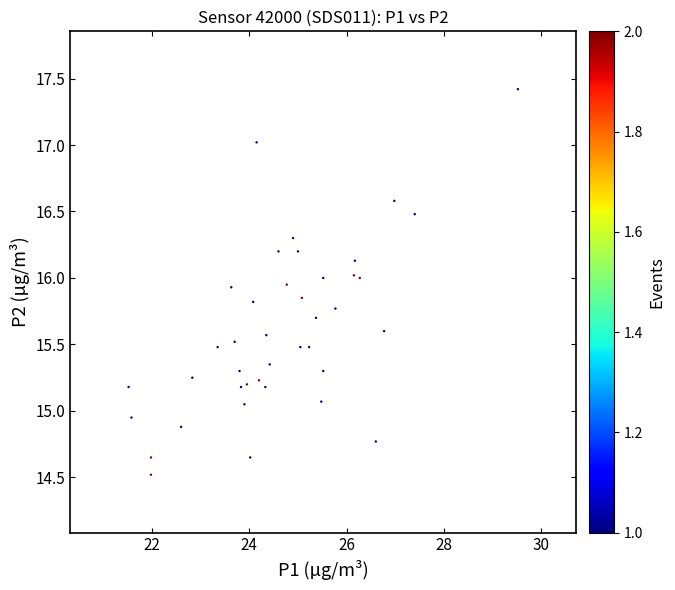

What is the range of Y values (max minus min)?

2.9